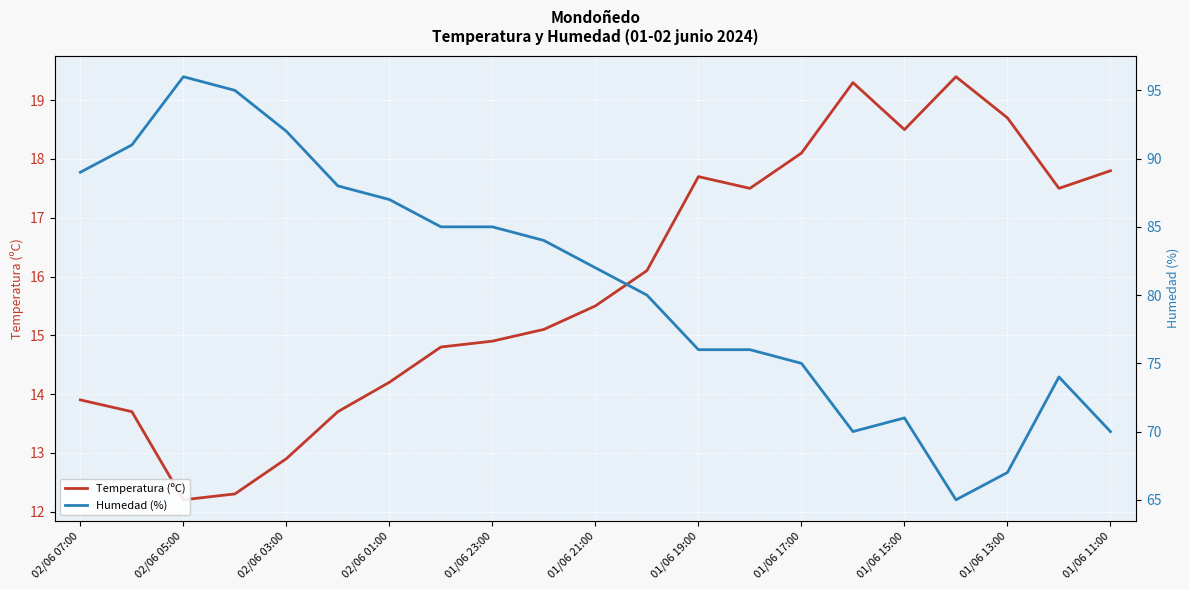

How many values in the Humedad (%) series exceed 82?

10